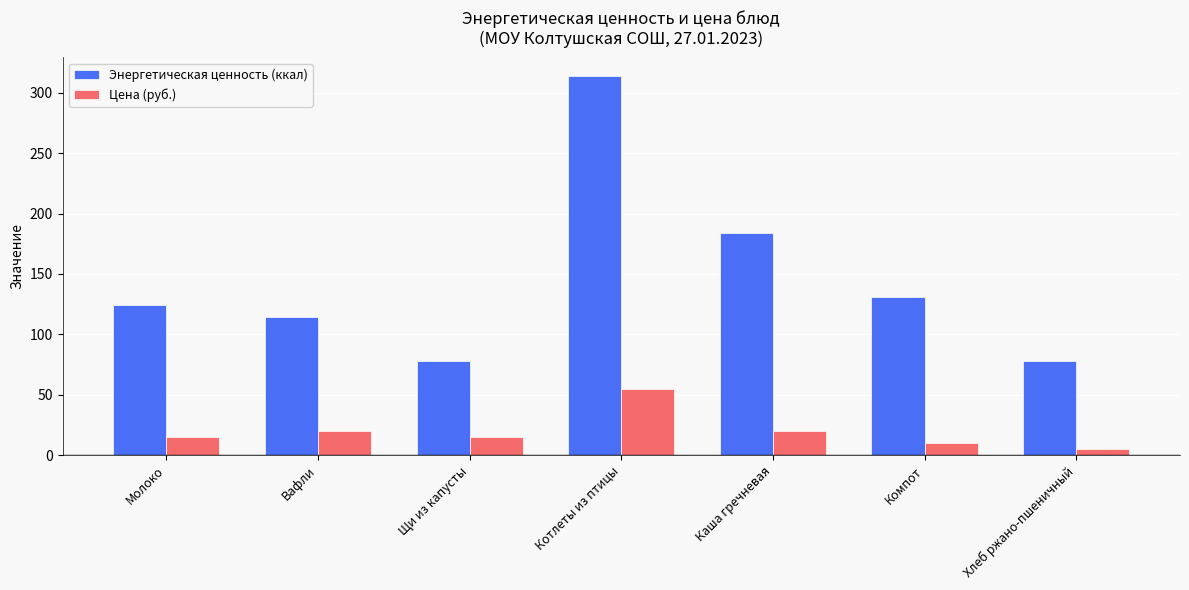

True or false: Энергетическая ценность (ккал) has a value of 313.6 at Котлеты из птицы.

True